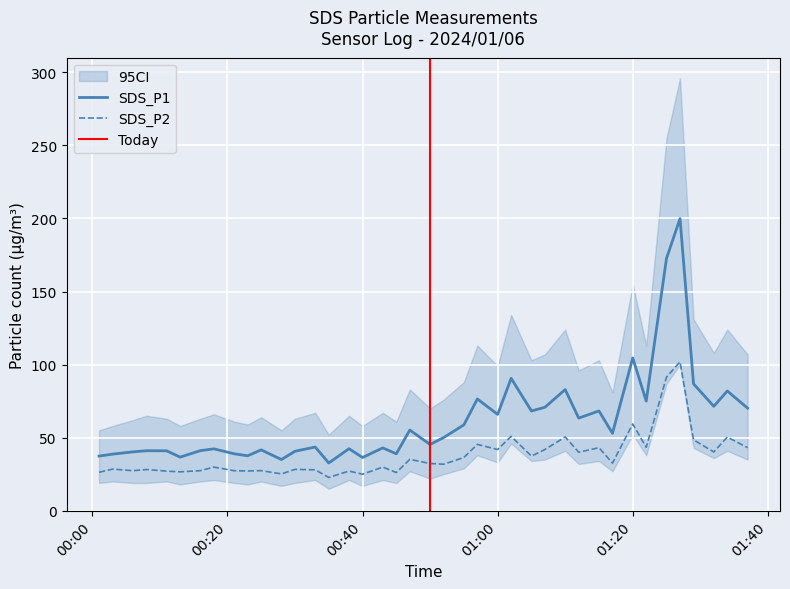

True or false: SDS_P2 and SDS_P1 intersect in this chart.

False